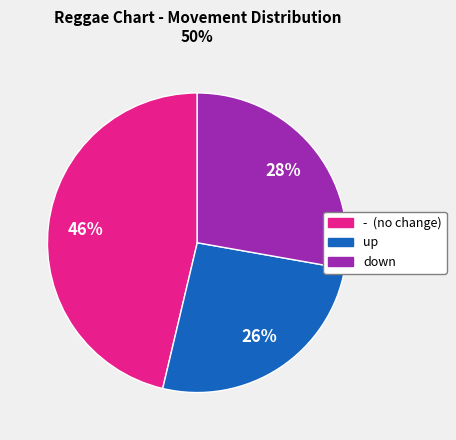

Combined, do - and down account for over 50%?

Yes